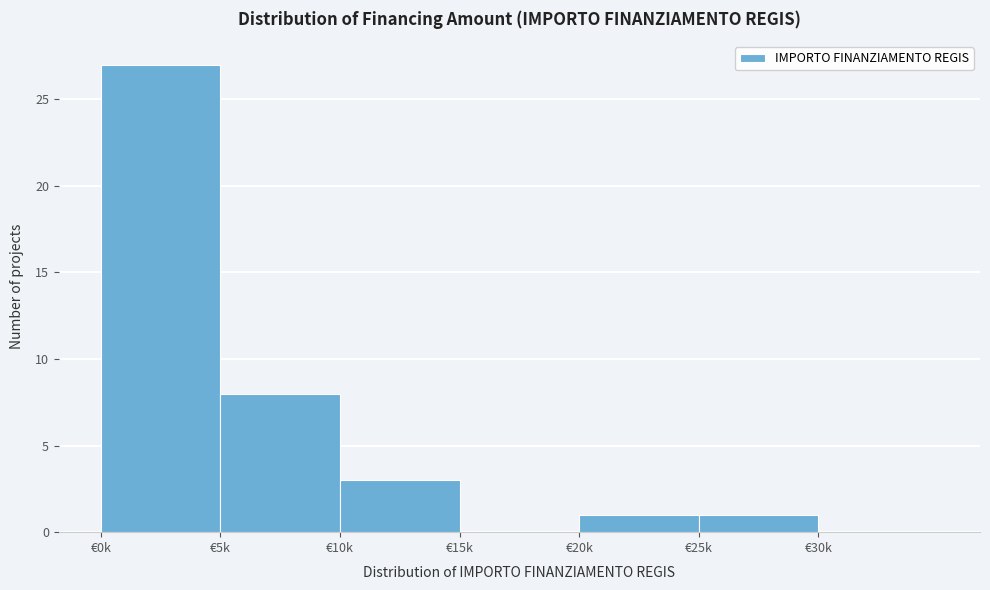

Reading right to left, transcribe all the data shown in this chart.

€30k=0	€25k=1	€20k=1	€15k=0	€10k=3	€5k=8	€0k=27